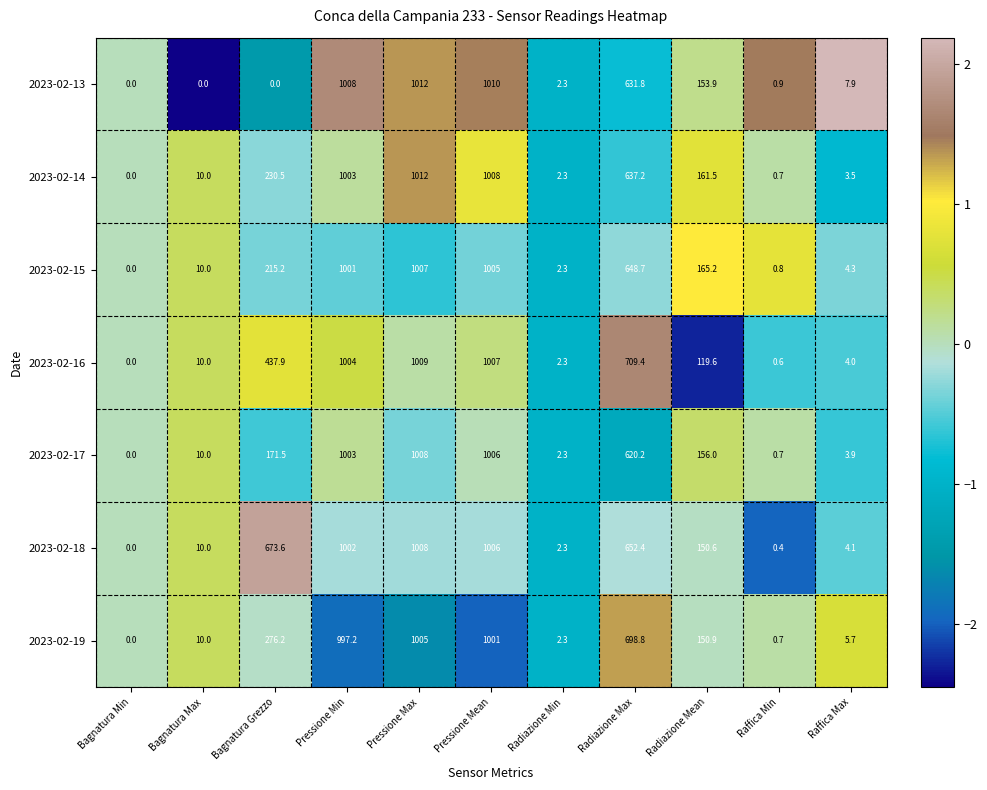

What is the approximate value of 2023-02-18 at Pressione Min?

1002.0